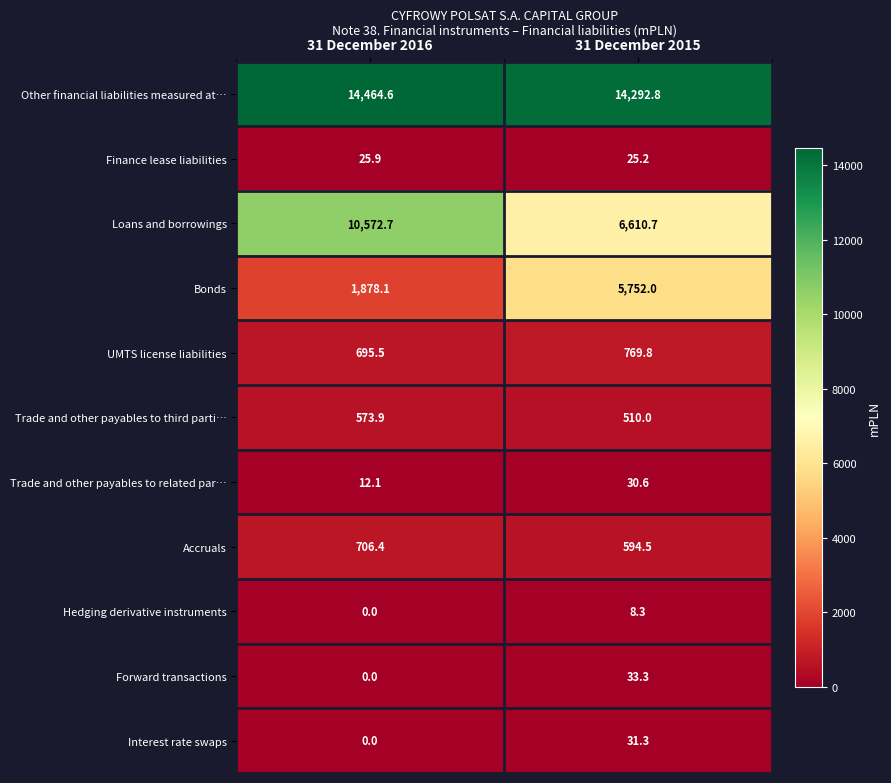

Reading right to left, extract all data points from this chart.

Other financial liabilities measured at…: 14292.8	14464.6
Finance lease liabilities: 25.2	25.9
Loans and borrowings: 6610.7	10572.7
Bonds: 5752.0	1878.1
UMTS license liabilities: 769.8	695.5
Trade and other payables to third parti…: 510.0	573.9
Trade and other payables to related par…: 30.6	12.1
Accruals: 594.5	706.4
Hedging derivative instruments: 8.3	0.0
Forward transactions: 33.3	0.0
Interest rate swaps: 31.3	0.0